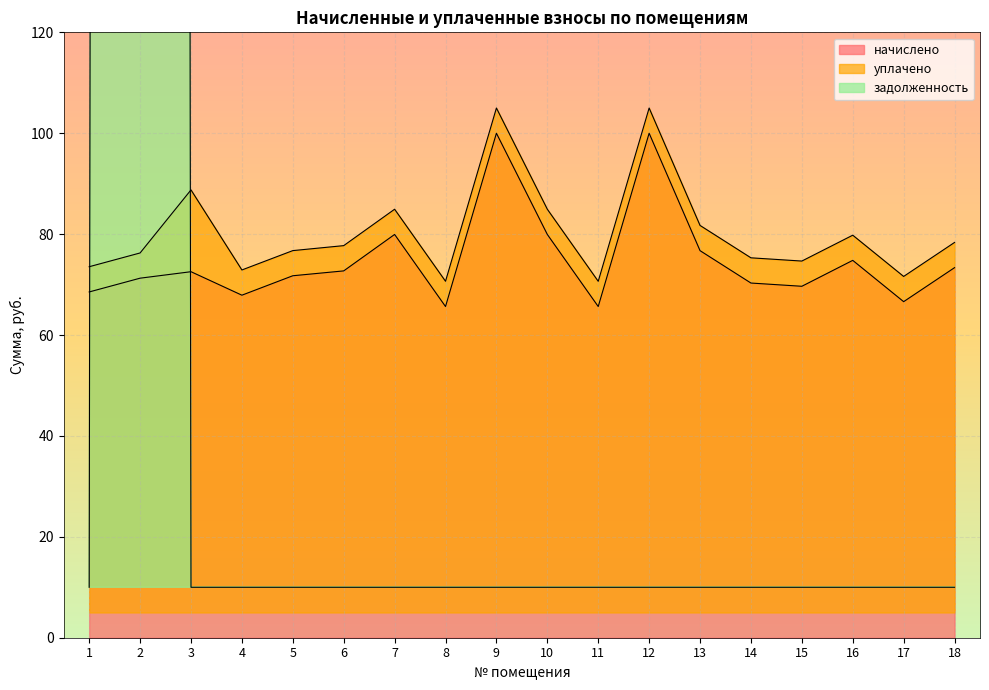

True or false: задолженность has more than 0 points higher than both neighbors.

True